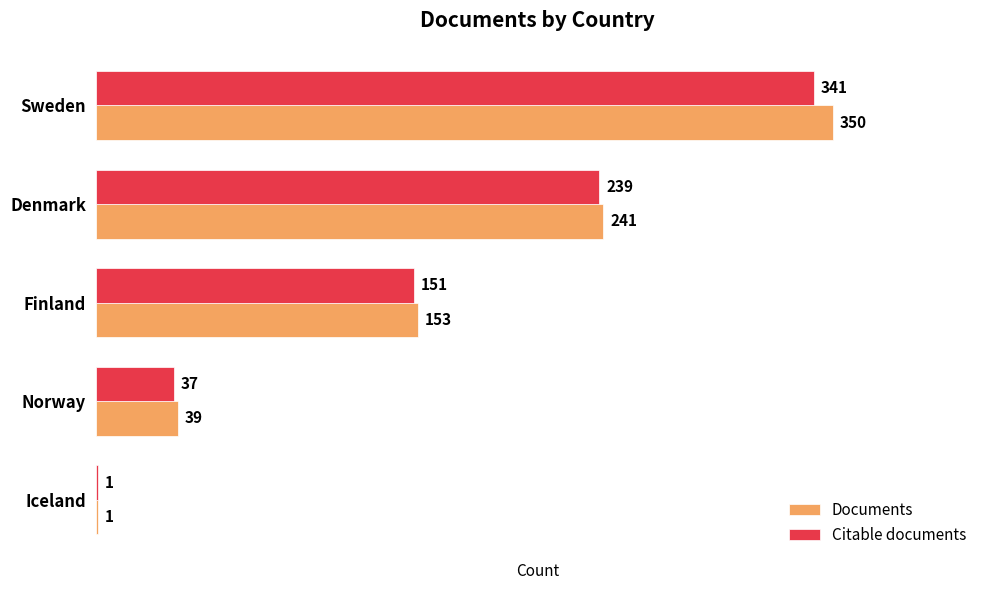

What is the average value of the Citable documents series?

154